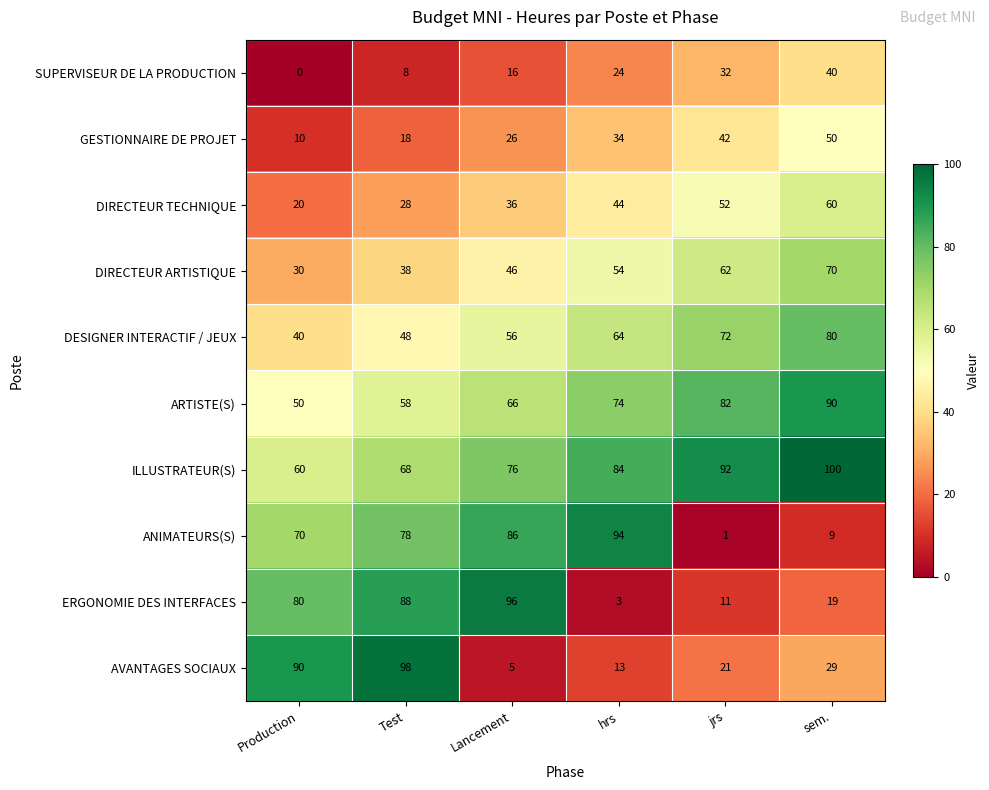

What is the greatest value displayed?

100